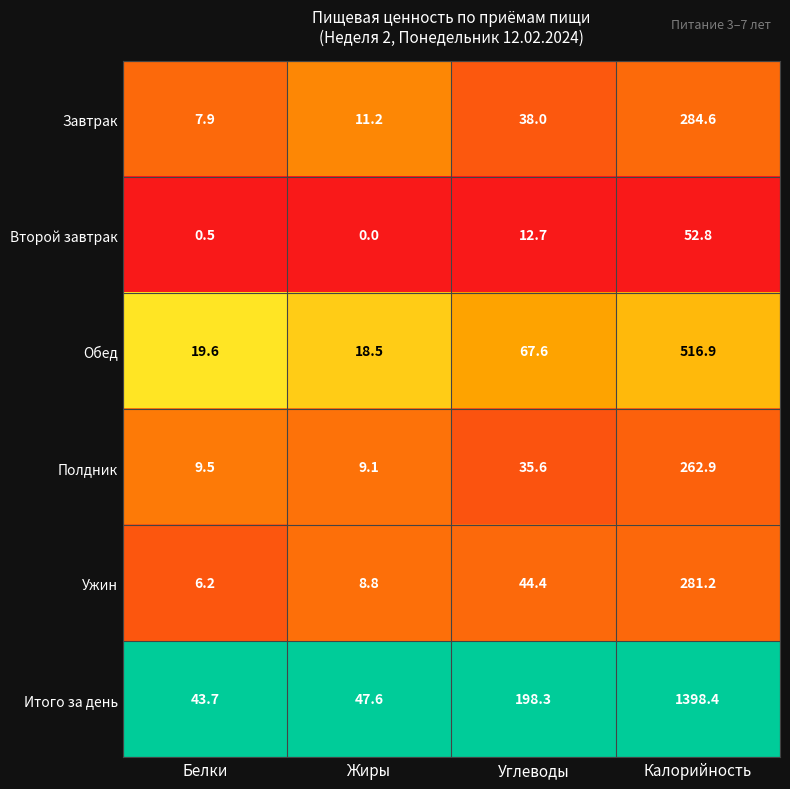

Reading left to right, extract all data points from this chart.

Завтрак: Белки=7.9	Жиры=11.2	Углеводы=38.0	Калорийность=284.6
Второй завтрак: Белки=0.5	Жиры=0.0	Углеводы=12.7	Калорийность=52.8
Обед: Белки=19.6	Жиры=18.5	Углеводы=67.6	Калорийность=516.9
Полдник: Белки=9.5	Жиры=9.1	Углеводы=35.6	Калорийность=262.9
Ужин: Белки=6.2	Жиры=8.8	Углеводы=44.4	Калорийность=281.2
Итого за день: Белки=43.7	Жиры=47.6	Углеводы=198.3	Калорийность=1398.4